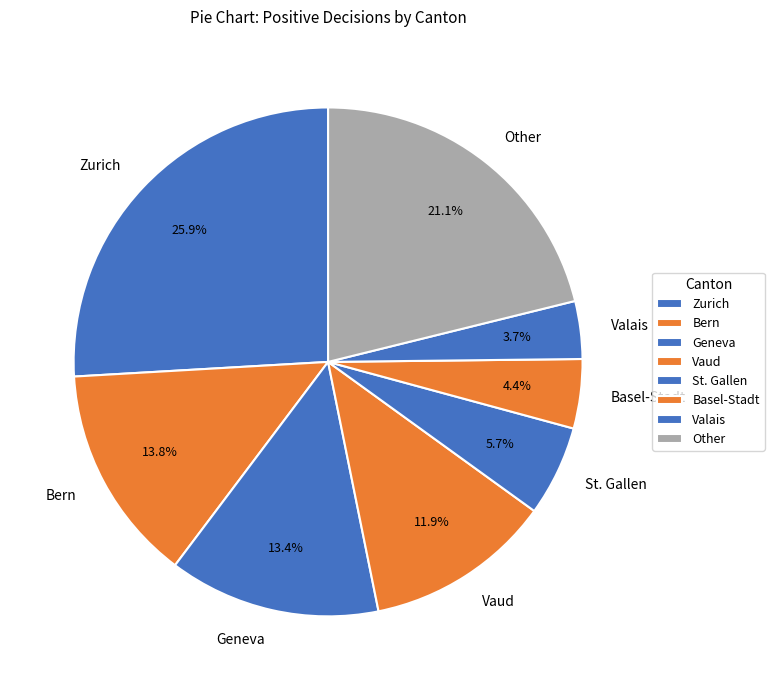

What percentage do Other and Vaud together represent?

33.0%